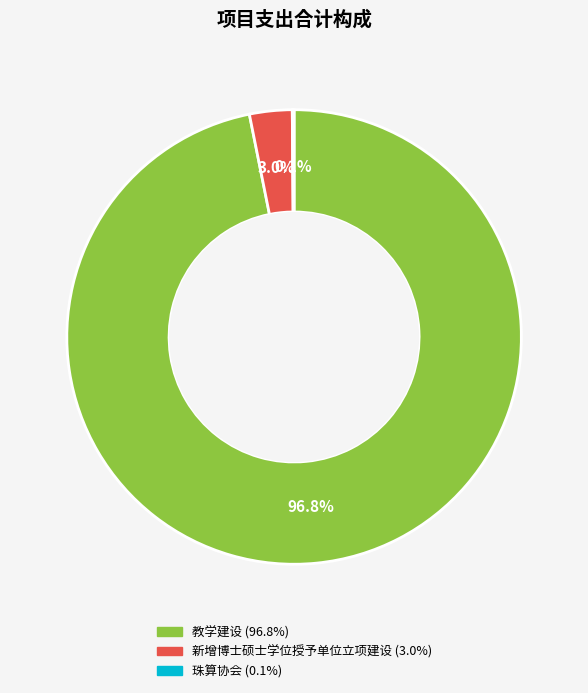

True or false: 新增博士硕士学位授予单位立项建设 accounts for 3% of the total.

True